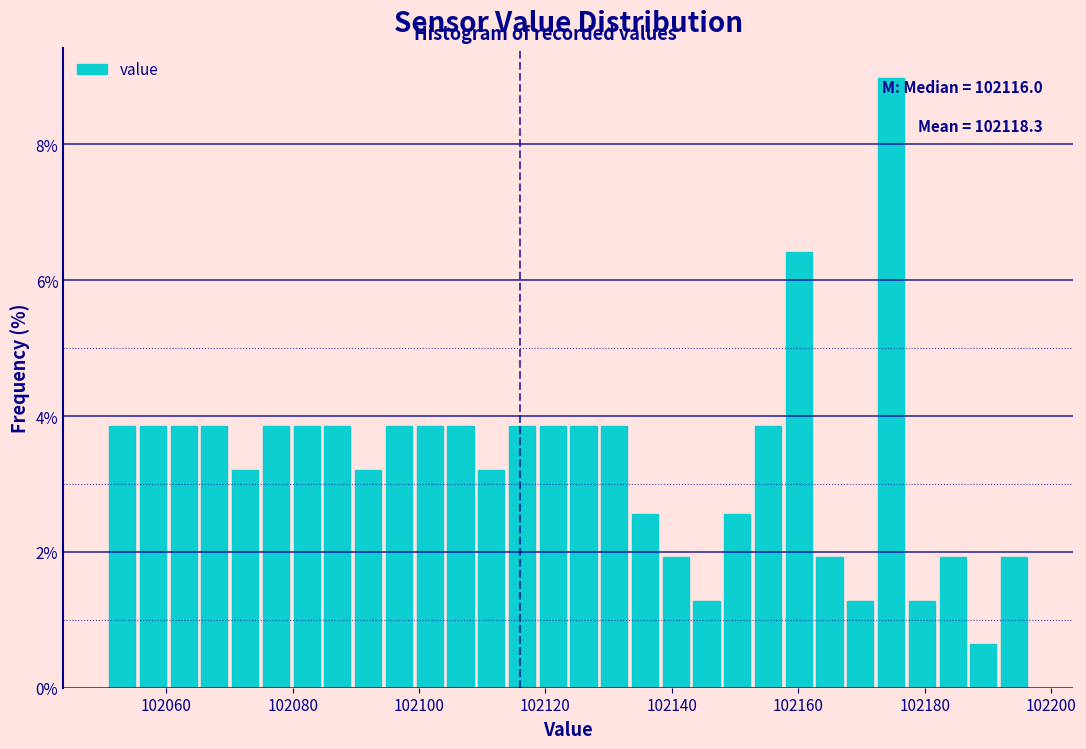

Read against the x-axis, roughly where is the centre of the tallest bar?

102174